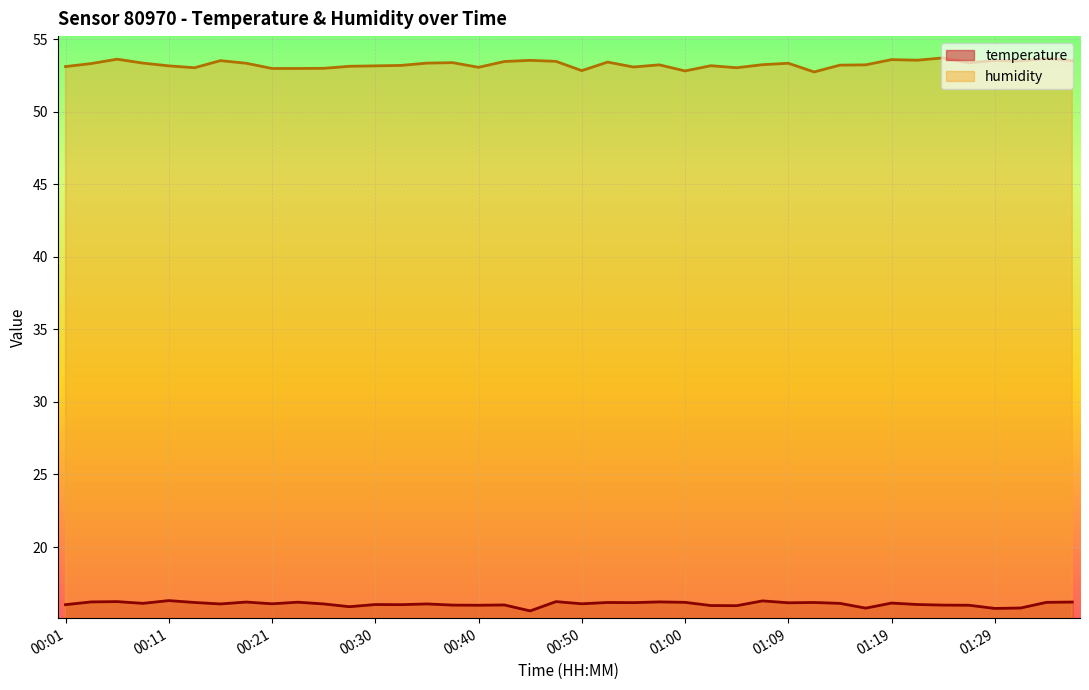

How many lines are shown in the chart?

2